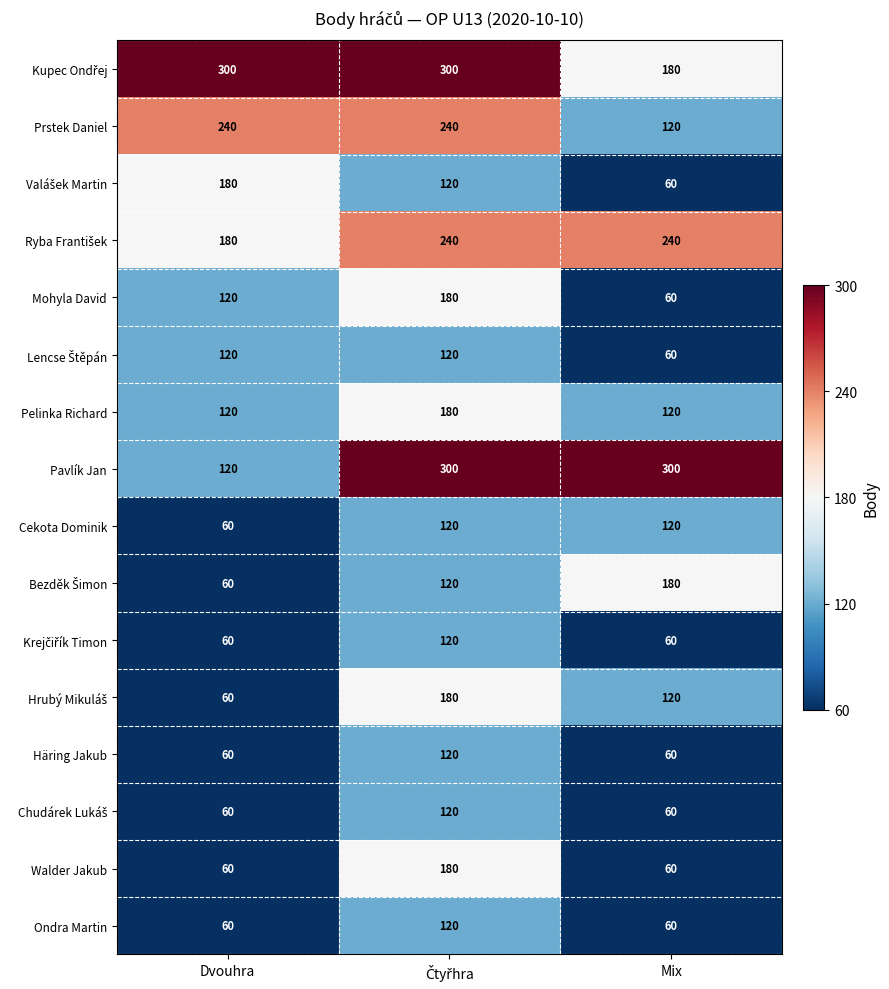

Which series changed the most between Dvouhra and Mix?

Pavlík Jan